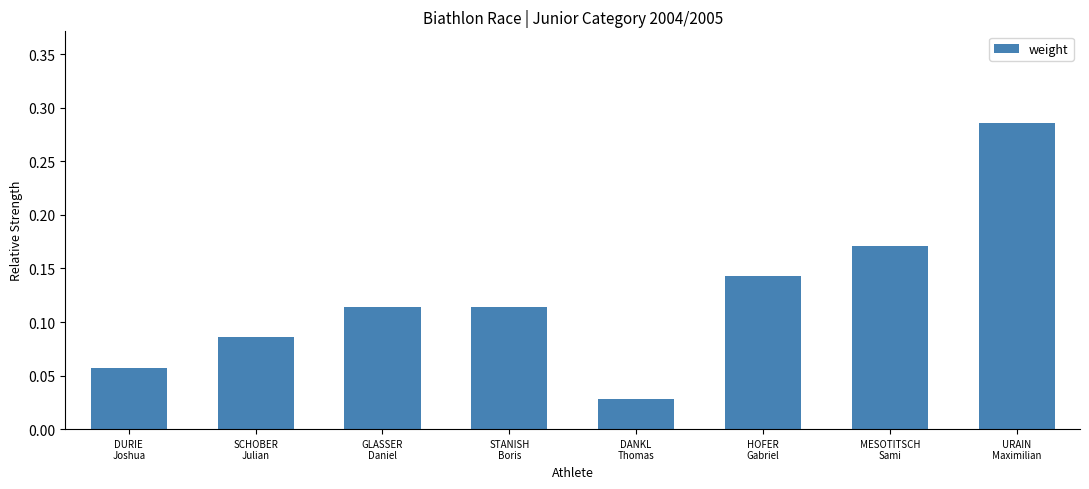

How many bars are there in total?

8